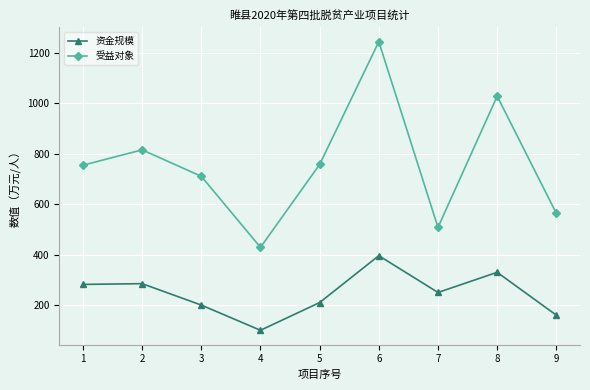

What is the minimum value for 资金规模?

100